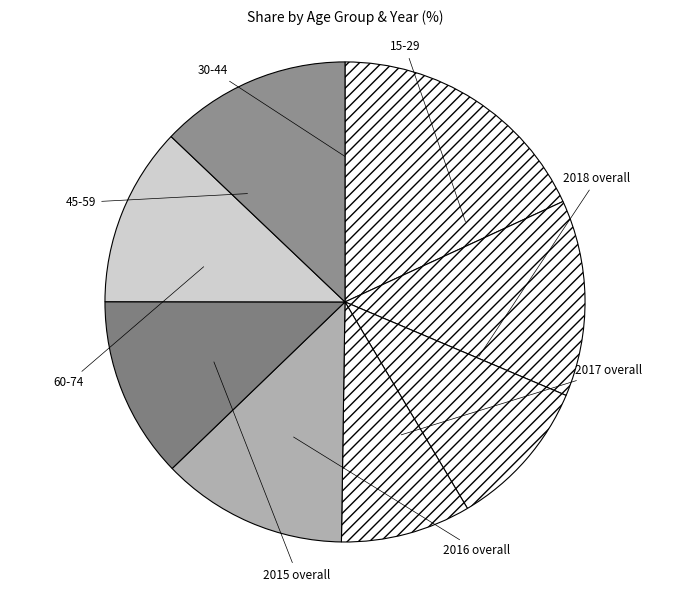

To the nearest percent, what is the combined percentage of 30-44 and 2018?

26%